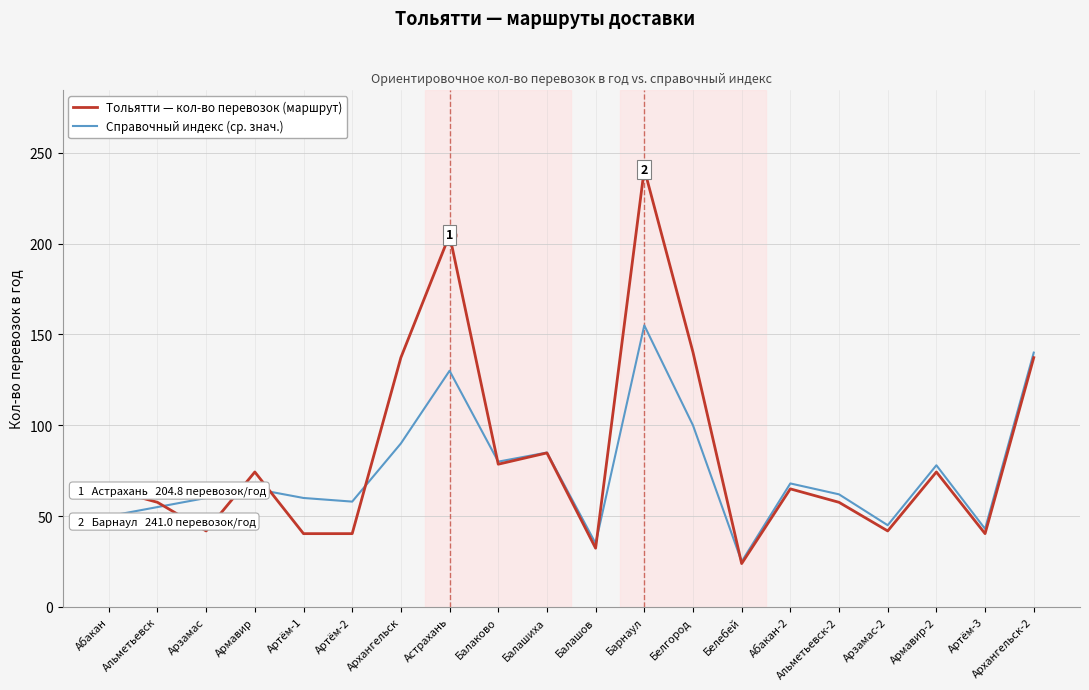

True or false: Справочный индекс (ср. знач.) has a value of 34.8 at Астрахань.

False